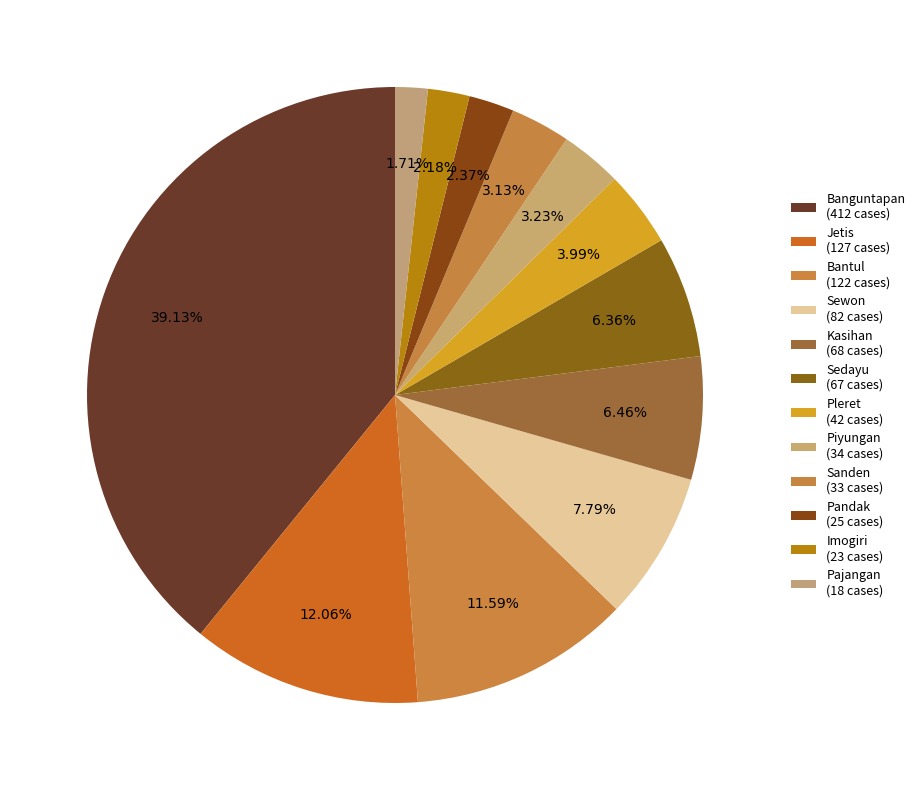

What is the largest slice in the pie chart?

Banguntapan (412 cases)